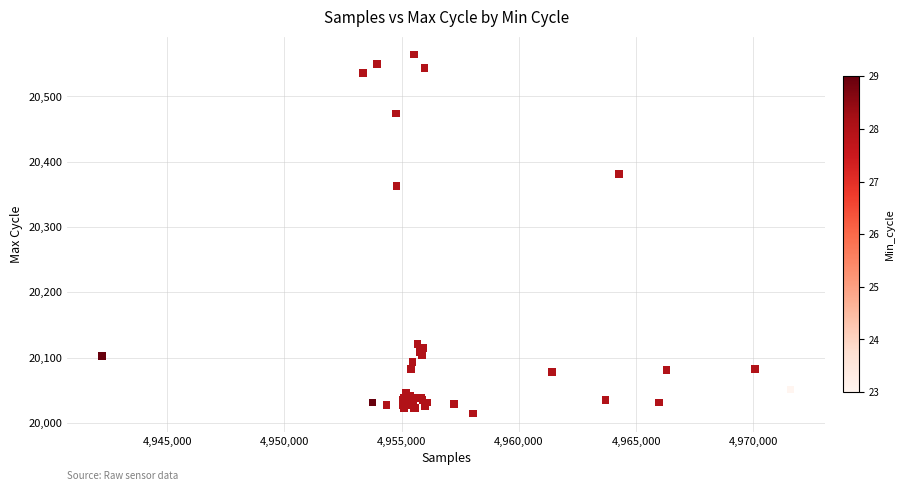

What Y value in the scatter plot is closest to 20289?

20363